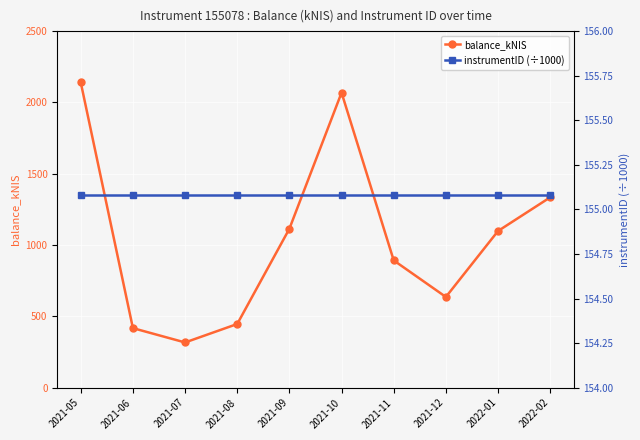

What is the sum of all balance_kNIS values?

10465.0